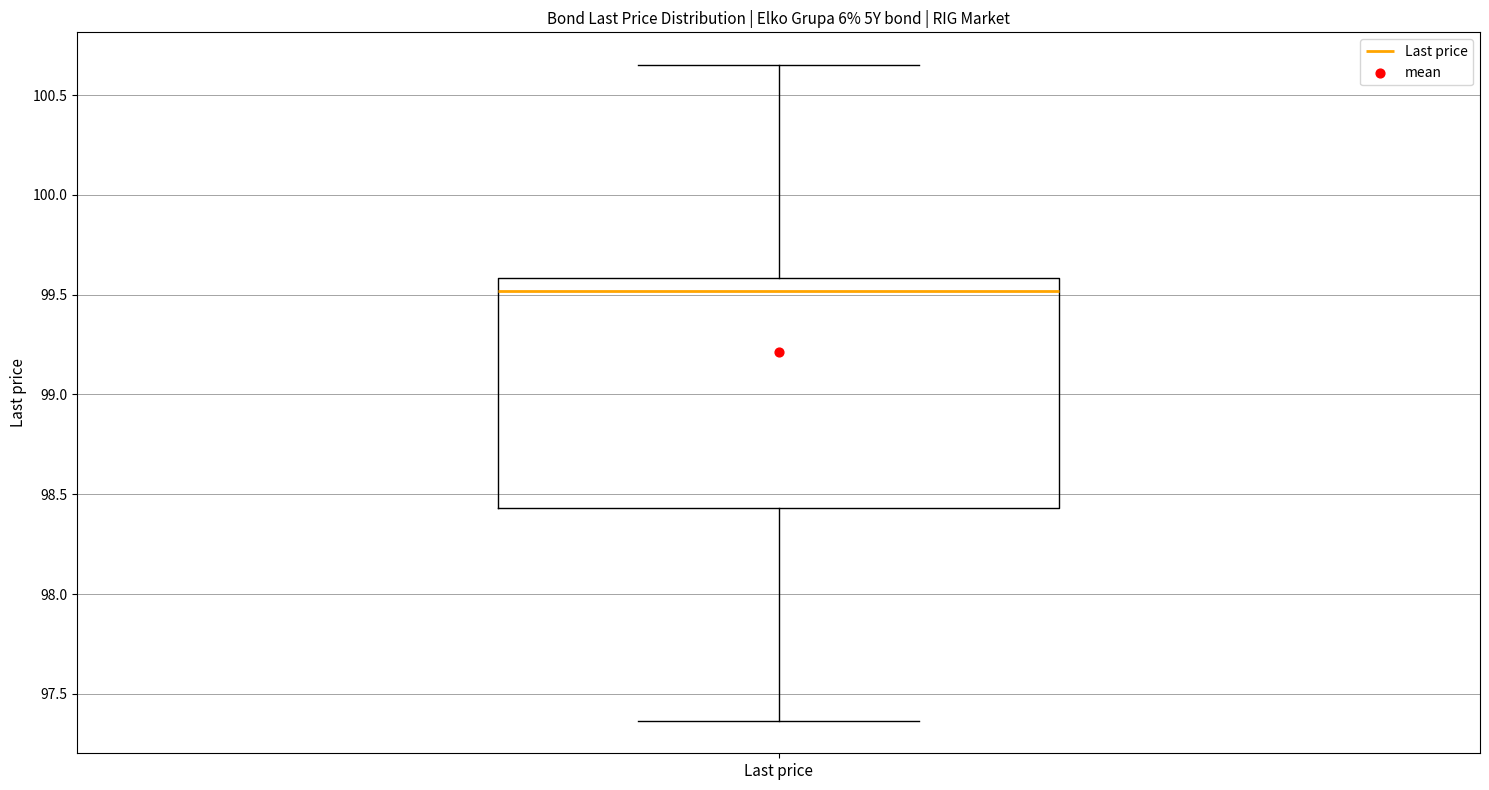

Read this box plot against the y-axis: the position of the median line, the range covered by the box, and the ends of both whiskers. The values are not printed on the chart, so give them approximately, as read against the axis.

median 99.50, box 98.45 to 99.60, whiskers 97.35 to 100.65